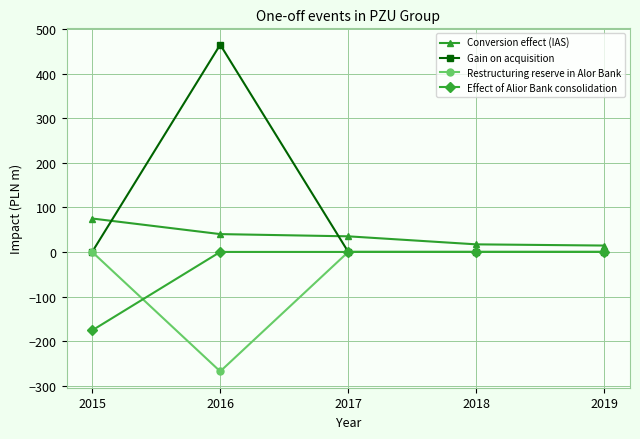

Which label corresponds to the smallest value in the chart?

2016